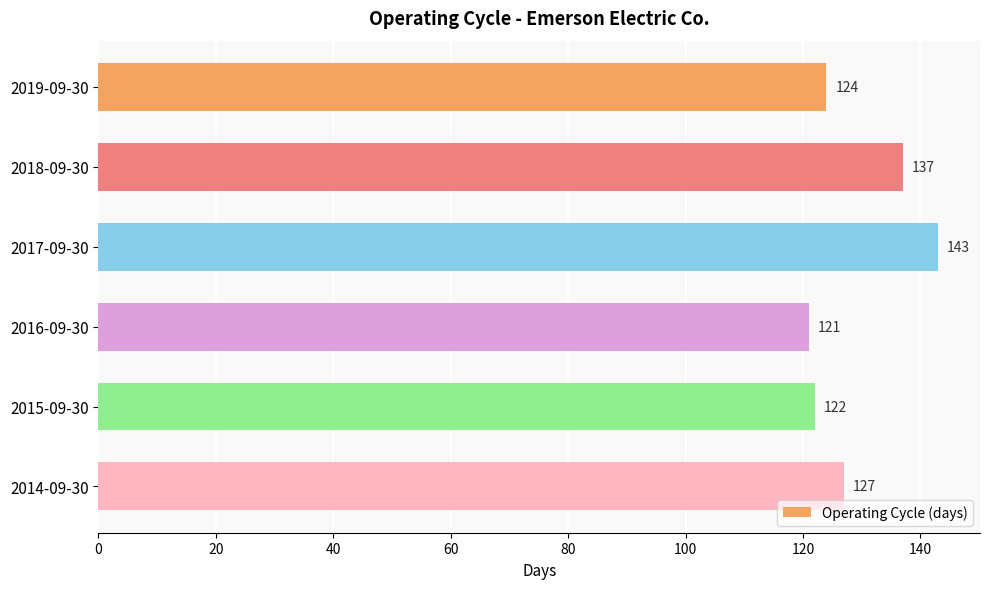

Approximately how many times larger is the value at 2015-09-30 compared to 2019-09-30?

1.0